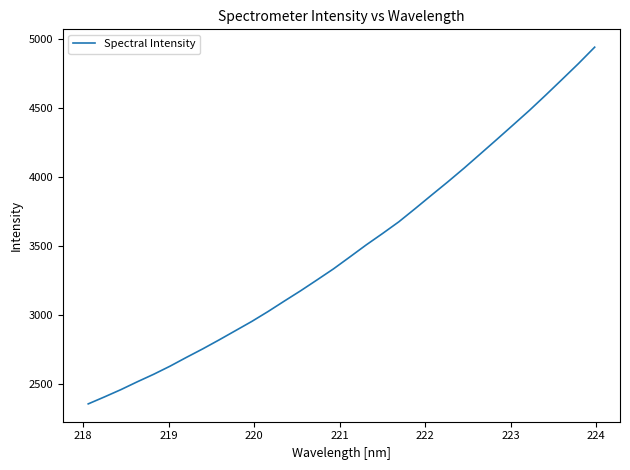

What is the difference between the maximum and second lowest values?

2531.7